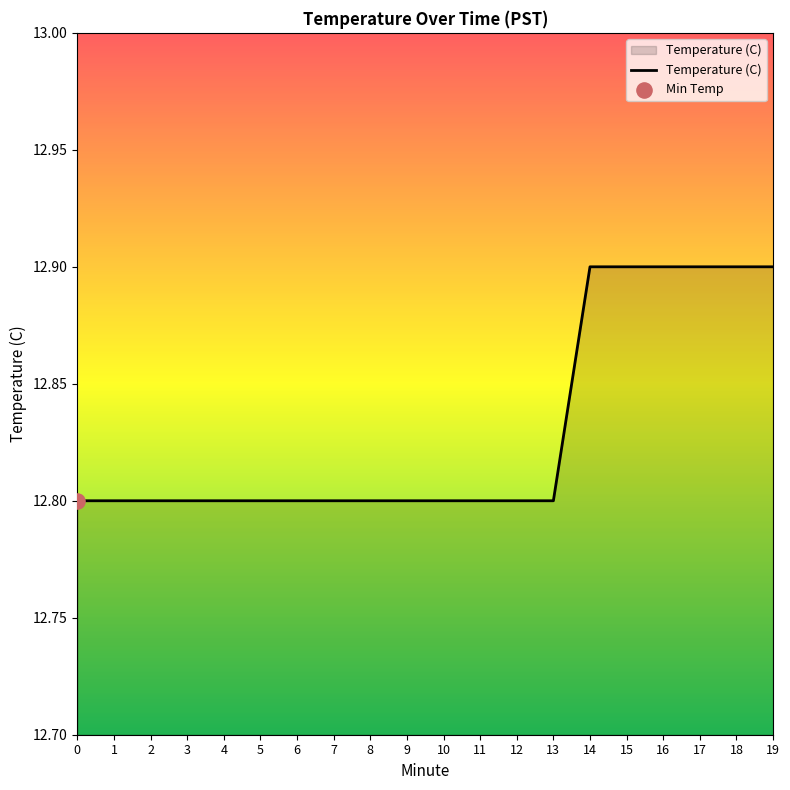

Approximately how many times larger is the value at 5 compared to 19?

1.0